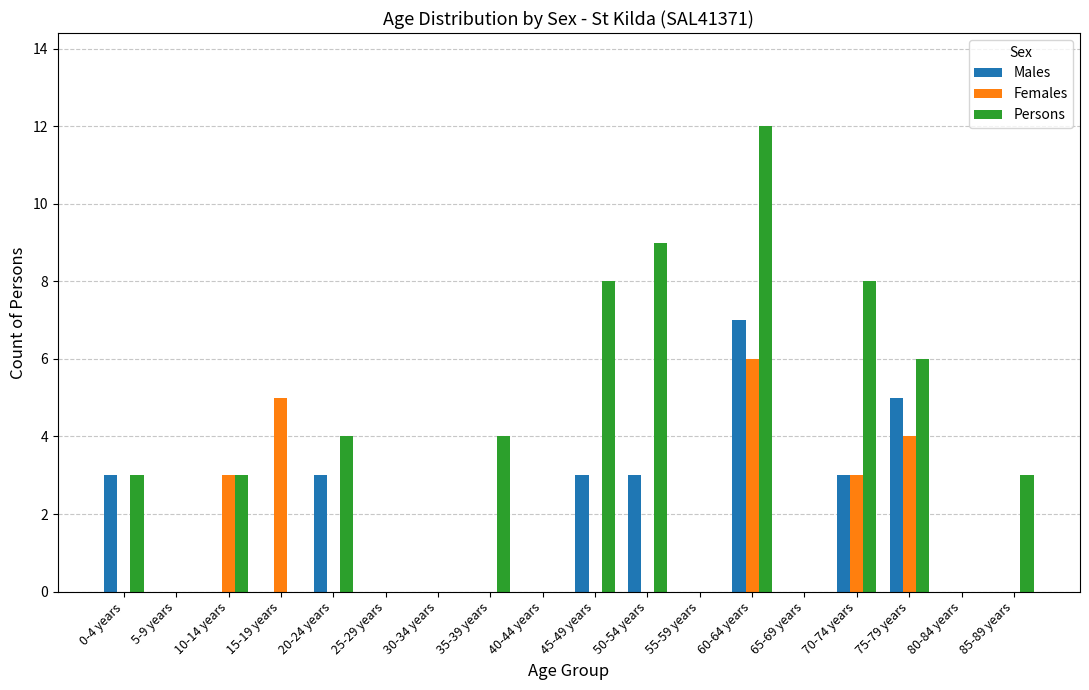

Does the chart contain stacked bars?

No